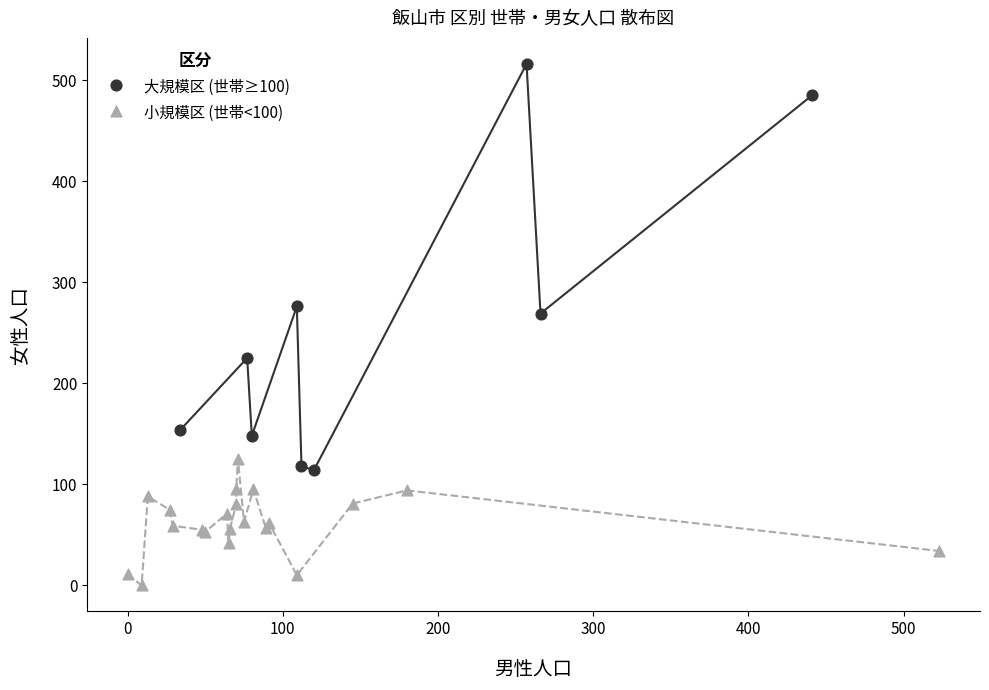

Which series has the largest Y range (max minus min)?

大規模区 (世帯≥100)